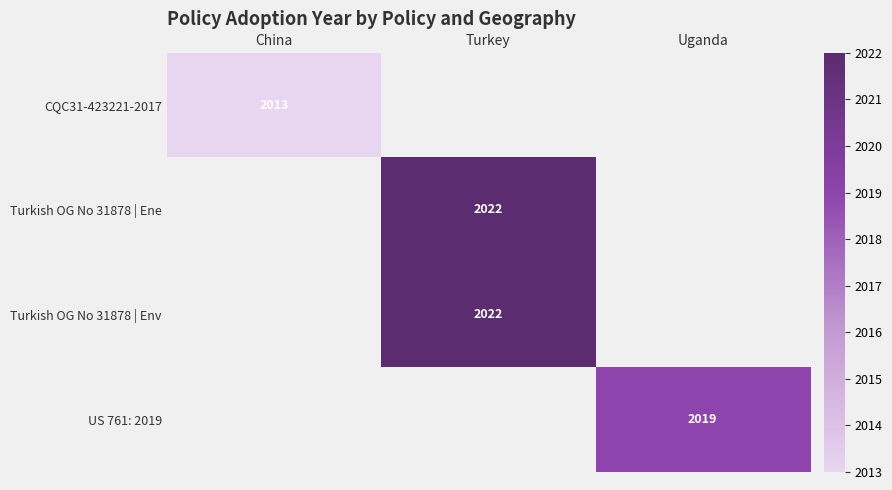

How many distinct data groups are displayed?

4